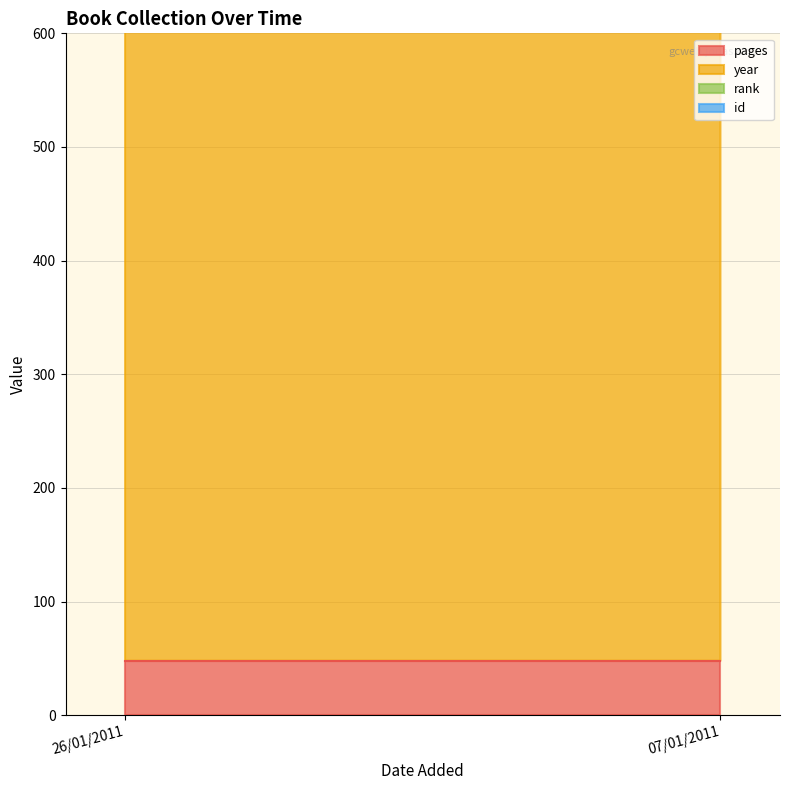

At how many categories does at least one series exceed 1692?

2